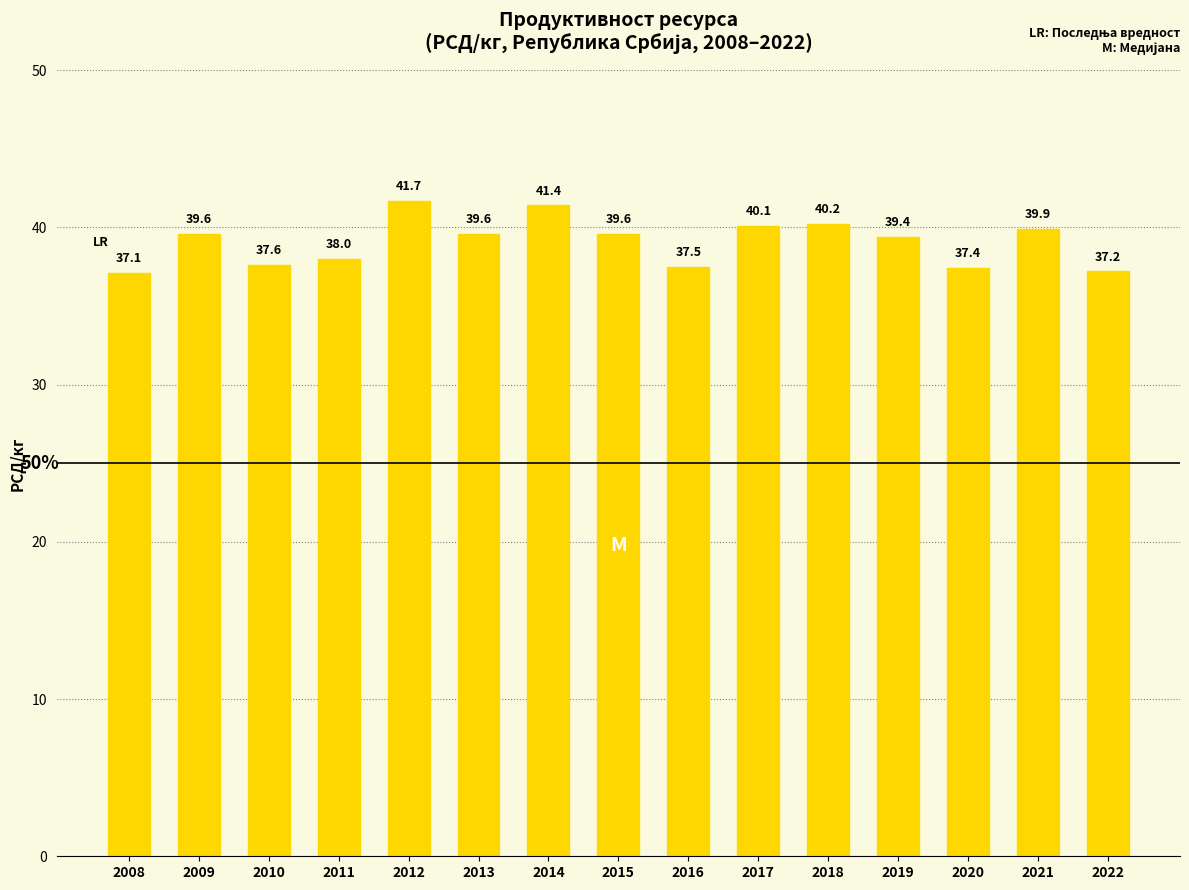

What is the smallest value displayed?

37.1